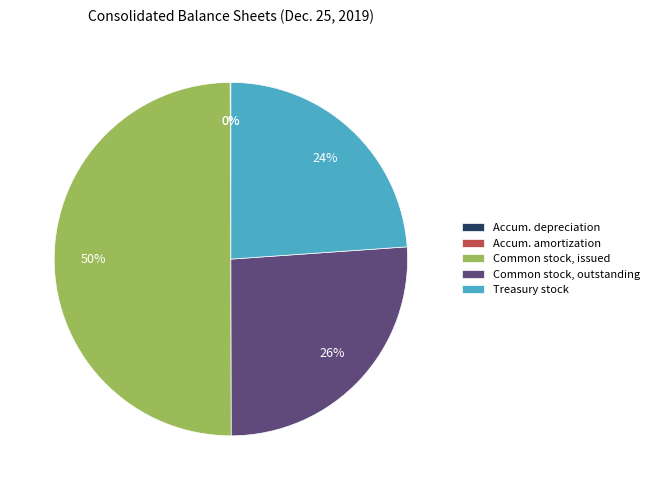

What is the largest slice in the pie chart?

Common stock, issued